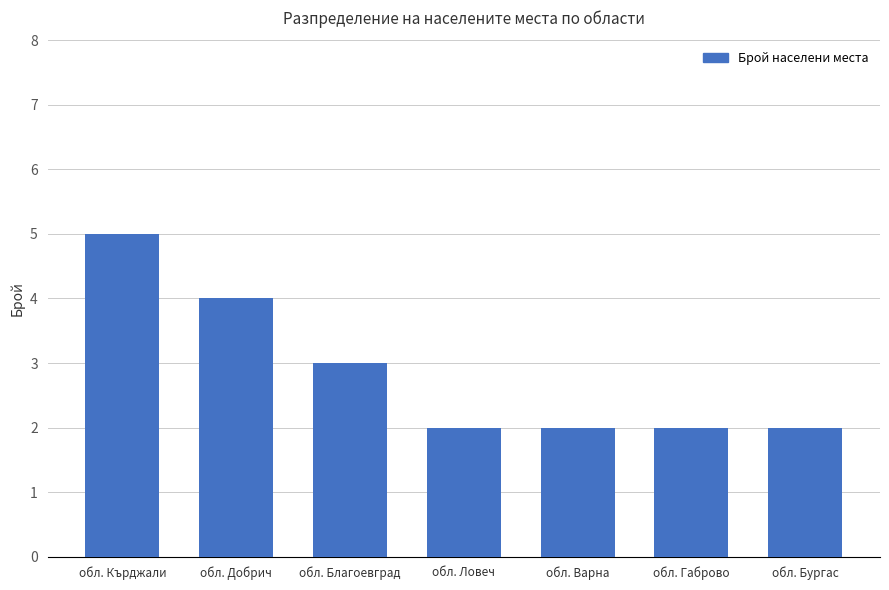

Approximately how many times larger is the value at обл. Добрич compared to обл. Кърджали?

0.8